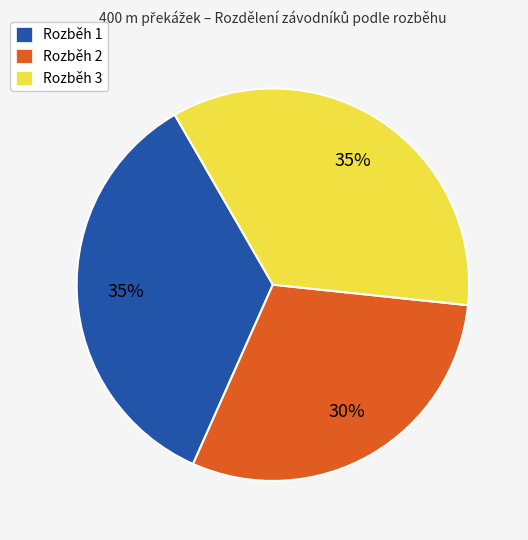

True or false: Rozběh 3 accounts for 35% of the total.

True